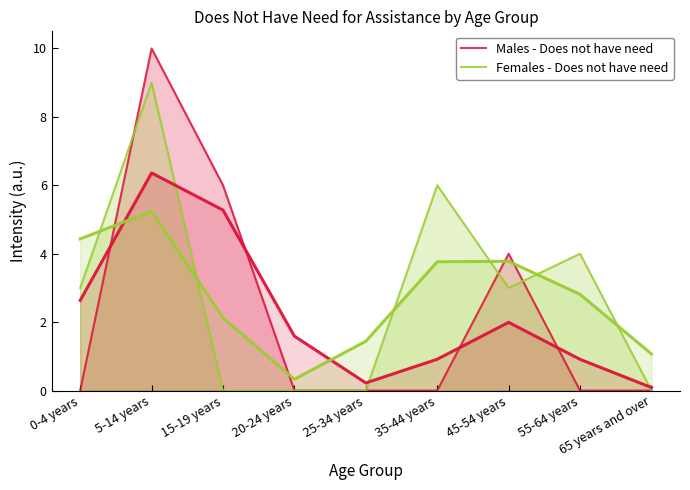

How many values in the Females - Does not have need series are below 3?

4